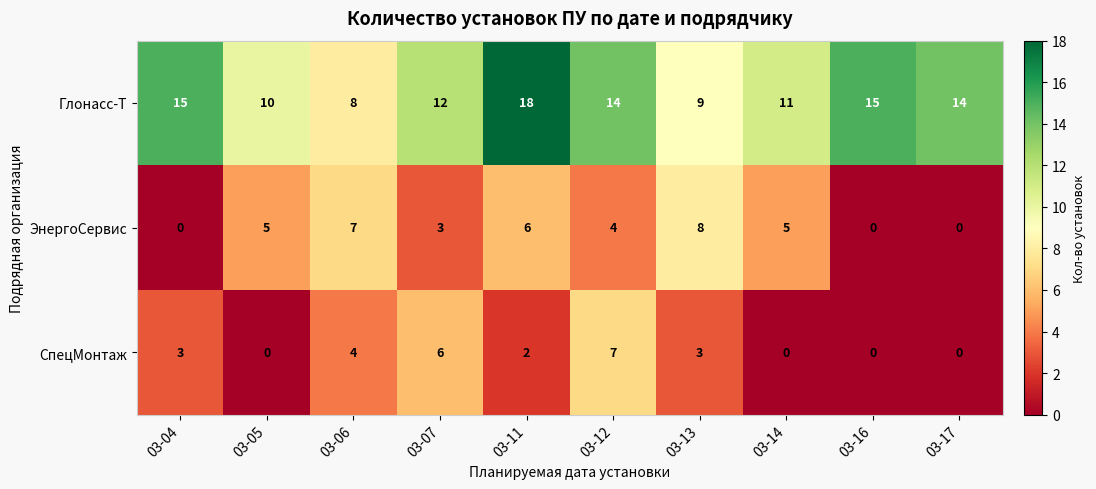

True or false: Глонасс-Т has a value of 12 at 03-11.

False